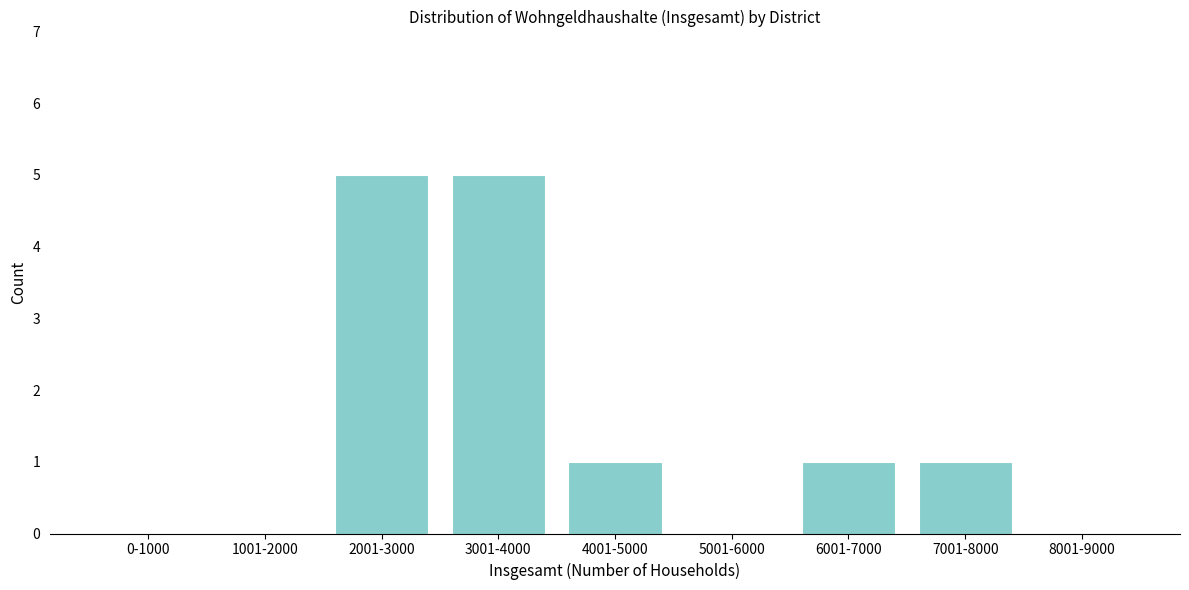

Reading left to right, list all the values displayed in this chart.

0-1000=0	1001-2000=0	2001-3000=5	3001-4000=5	4001-5000=1	5001-6000=0	6001-7000=1	7001-8000=1	8001-9000=0